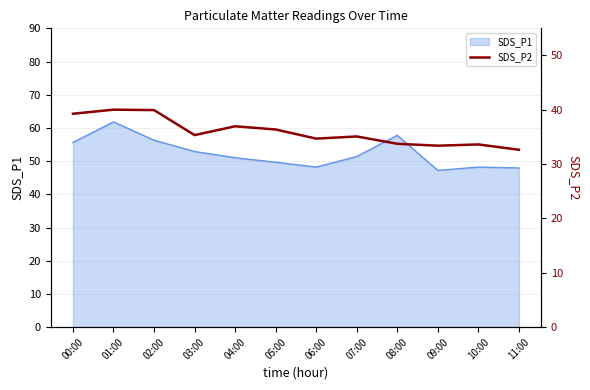

Which label corresponds to the largest value in the chart?

01:00